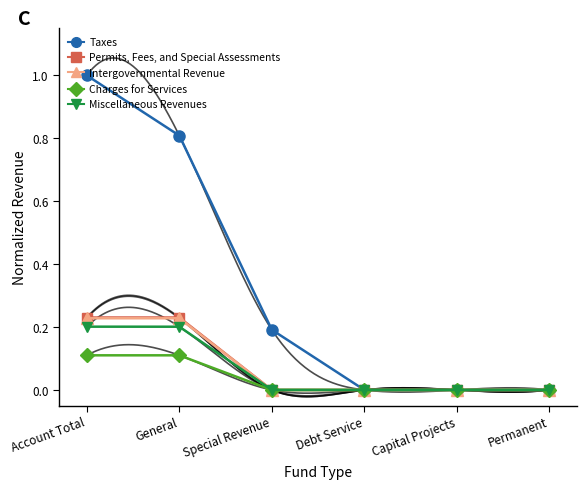

Reading left to right, list all the values displayed in this chart.

Taxes: 1.0	0.8	0.2	0.0	0.0	0.0
Permits, Fees, and Special Assessments: 0.2	0.2	0.0	0.0	0.0	0.0
Intergovernmental Revenue: 0.2	0.2	0.0	0.0	0.0	0.0
Charges for Services: 0.1	0.1	0.0	0.0	0.0	0.0
Miscellaneous Revenues: 0.2	0.2	0.0	0.0	0.0	0.0